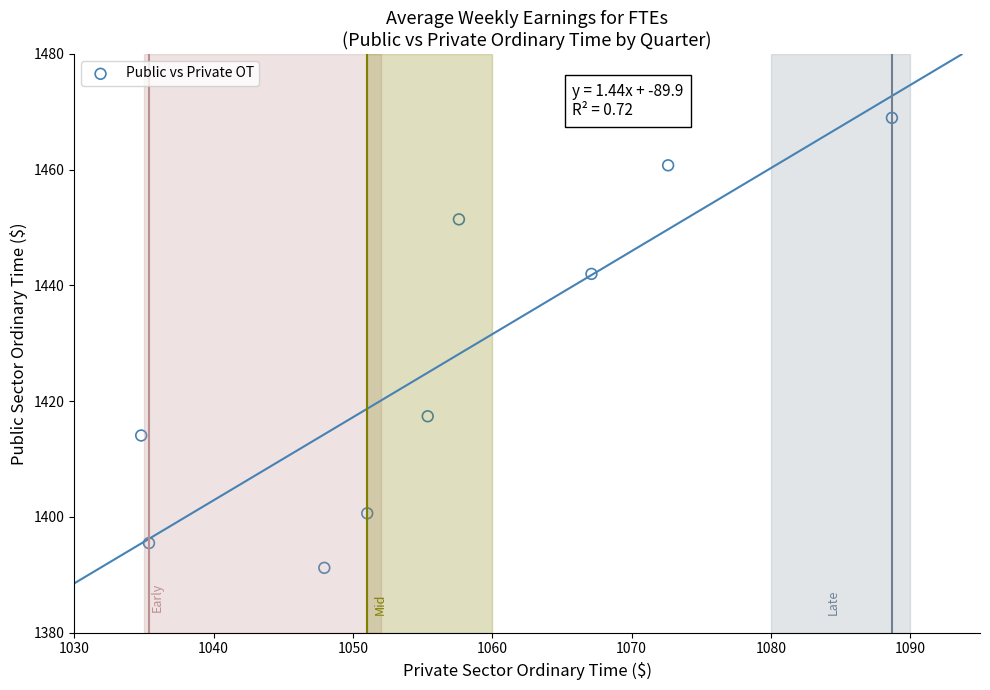

What is the range of X values (max minus min)?

53.9